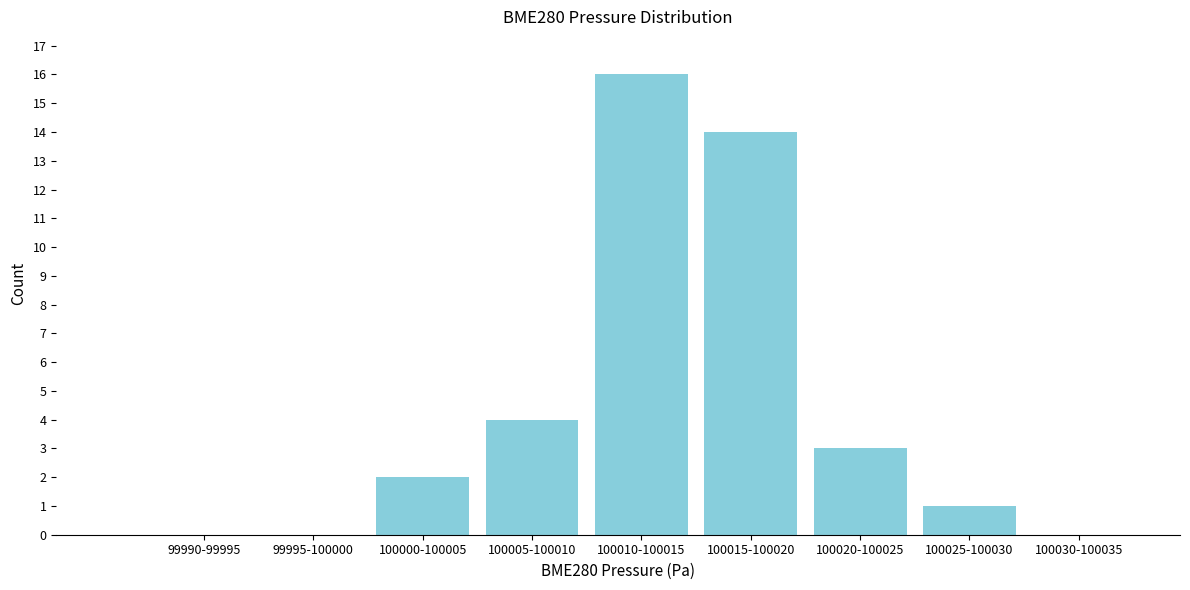

Reading left to right, list all the values displayed in this chart.

99990-99995=0	99995-100000=0	100000-100005=2	100005-100010=4	100010-100015=16	100015-100020=14	100020-100025=3	100025-100030=1	100030-100035=0